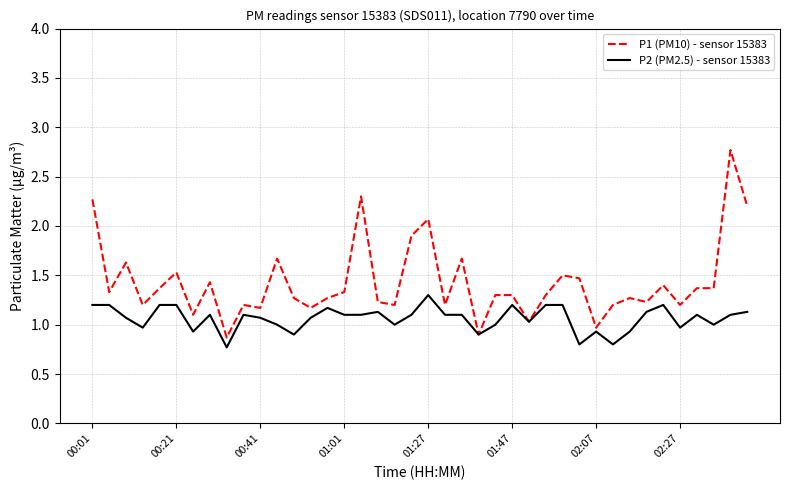

Rank the series by their maximum value, from lowest to highest.

P2 (PM2.5) - sensor 15383, P1 (PM10) - sensor 15383